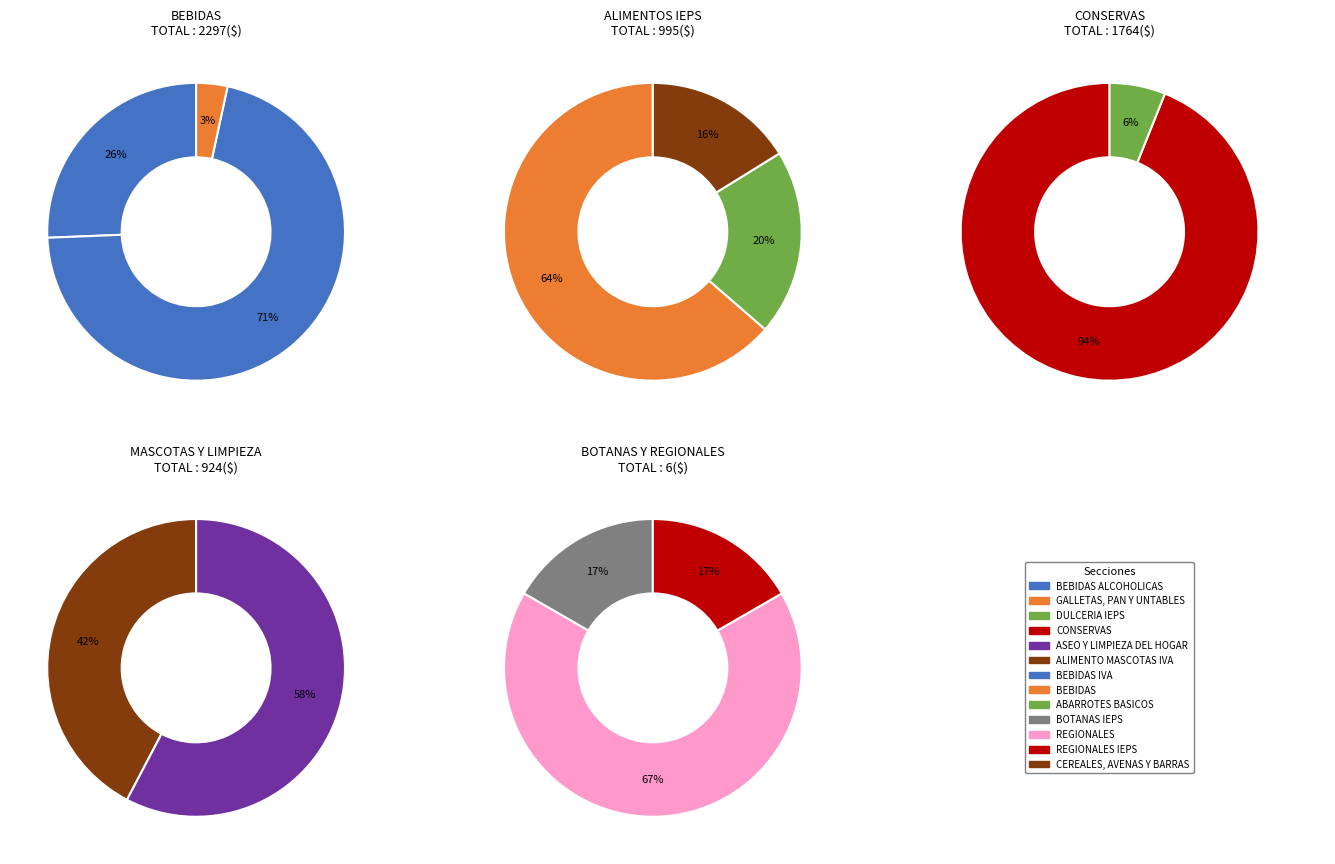

What is the smallest slice in the pie chart?

BOTANAS IEPS